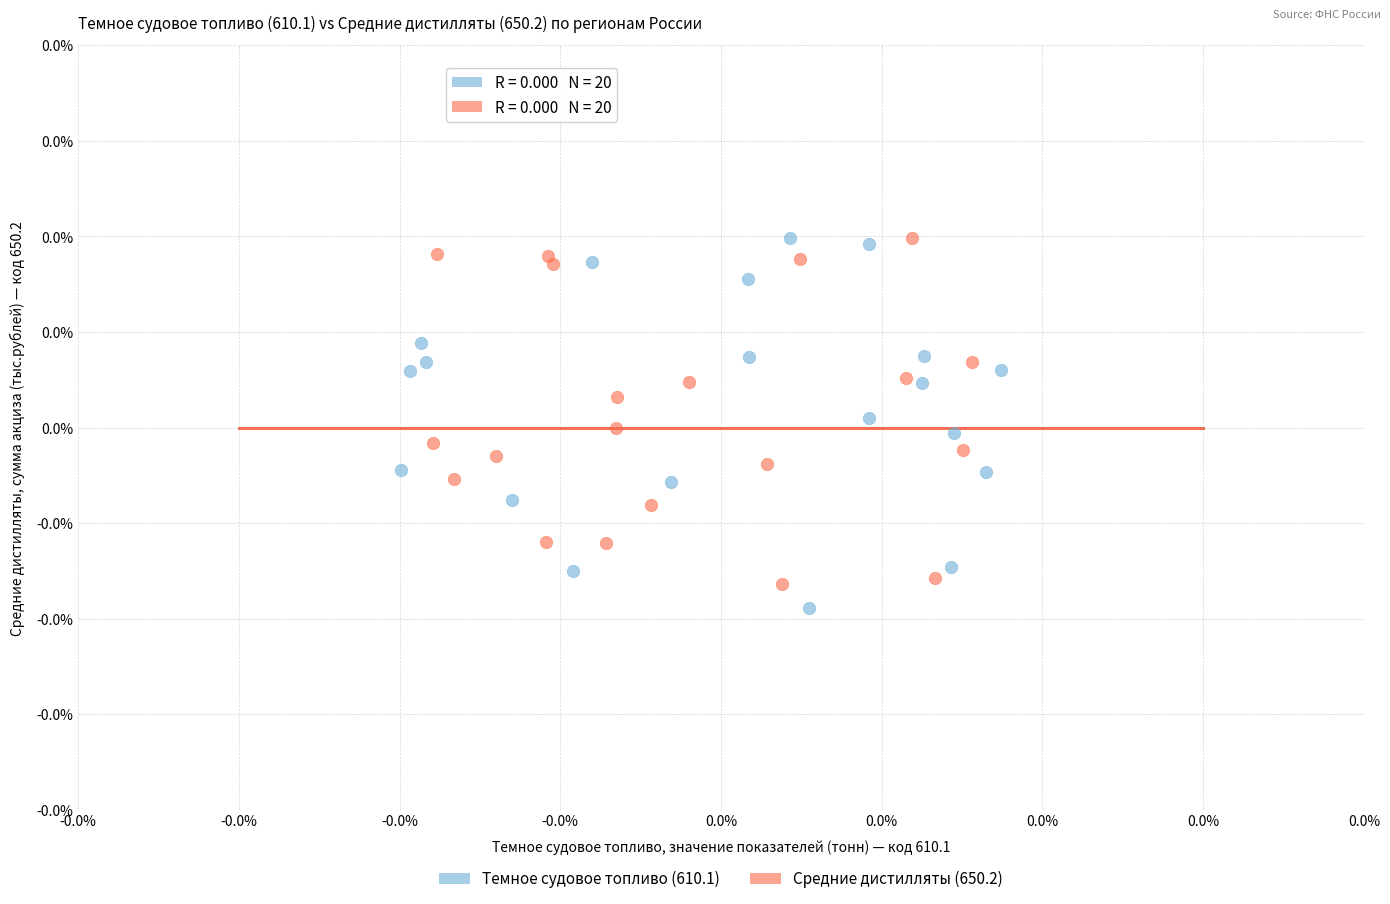

Which series has the widest spread of Y values?

Темное судовое топливо (610.1)